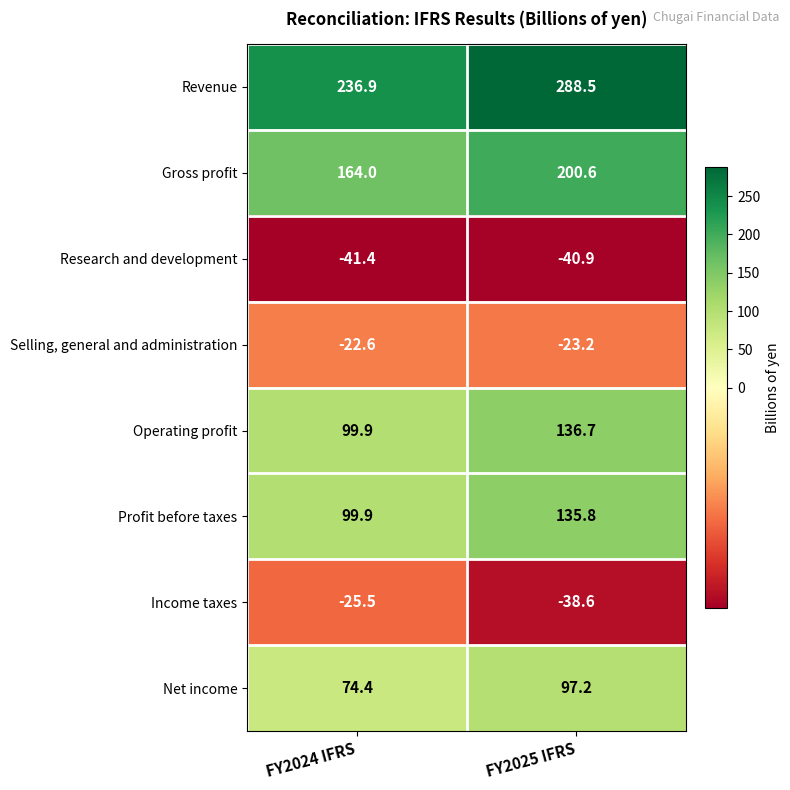

Reading left to right, transcribe all the data shown in this chart.

Revenue: 236.9	288.5
Gross profit: 164.0	200.6
Research and development: -41.4	-40.9
Selling, general and administration: -22.6	-23.2
Operating profit: 99.9	136.7
Profit before taxes: 99.9	135.8
Income taxes: -25.5	-38.6
Net income: 74.4	97.2